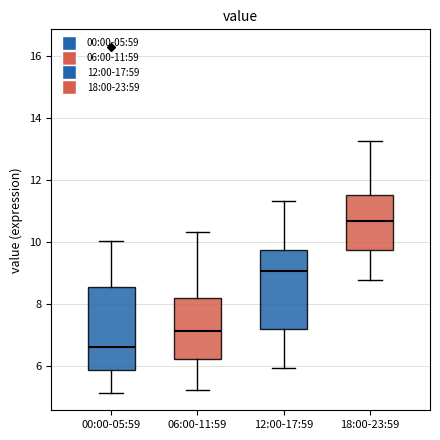

Reading left to right, read every box against the y-axis: the position of its median line, the range the box covers, and the ends of its whiskers. The values are not printed on the chart, so give them approximately, as read against the axis.

00:00-05:59: median 6.6, box 5.8 to 8.6, whiskers 5.2 to 10.0
06:00-11:59: median 7.2, box 6.2 to 8.2, whiskers 5.2 to 10.4
12:00-17:59: median 9.0, box 7.2 to 9.8, whiskers 6.0 to 11.4
18:00-23:59: median 10.6, box 9.8 to 11.6, whiskers 8.8 to 13.2